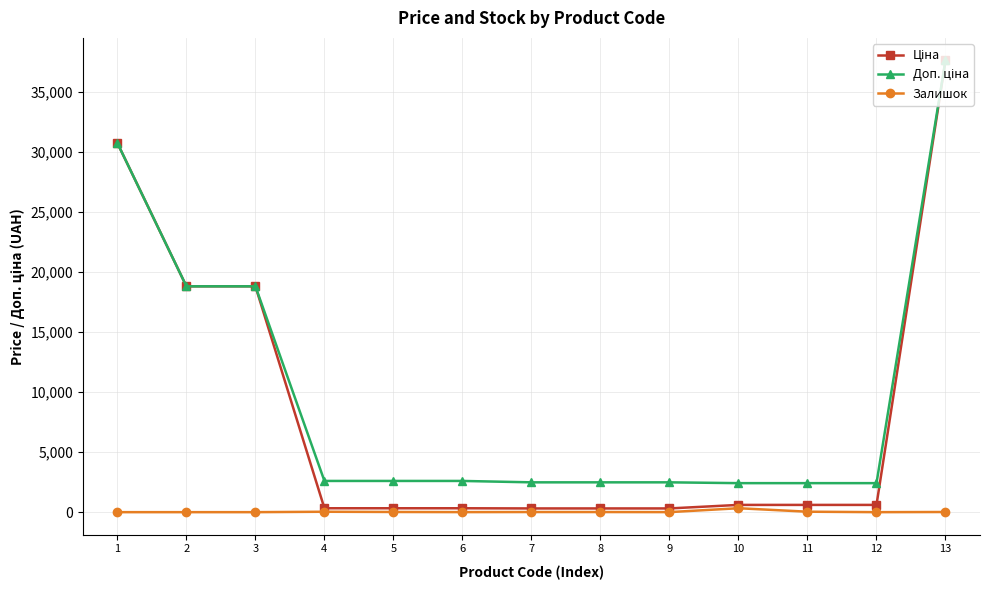

At which category is the sum across all series the highest?

13